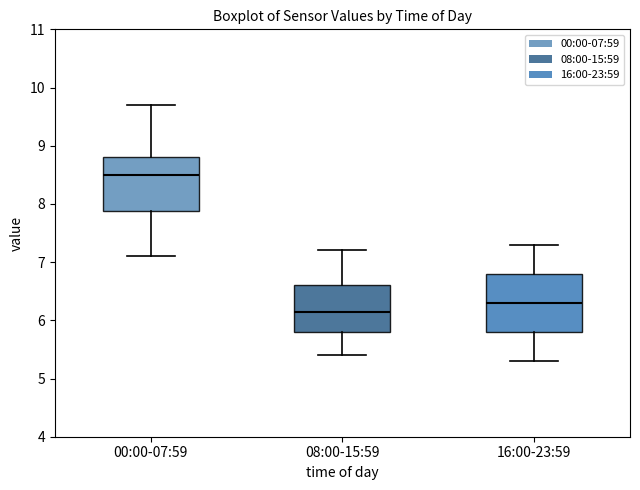

Reading left to right, transcribe this box plot: for each box, give where its median line is, the range the box spans, and where its two whiskers end, as read against the y-axis. The values are not printed on the chart, so give them approximately, as read against the axis.

00:00-07:59: median 8.5, box 7.9 to 8.8, whiskers 7.1 to 9.7
08:00-15:59: median 6.2, box 5.8 to 6.6, whiskers 5.4 to 7.2
16:00-23:59: median 6.3, box 5.8 to 6.8, whiskers 5.3 to 7.3